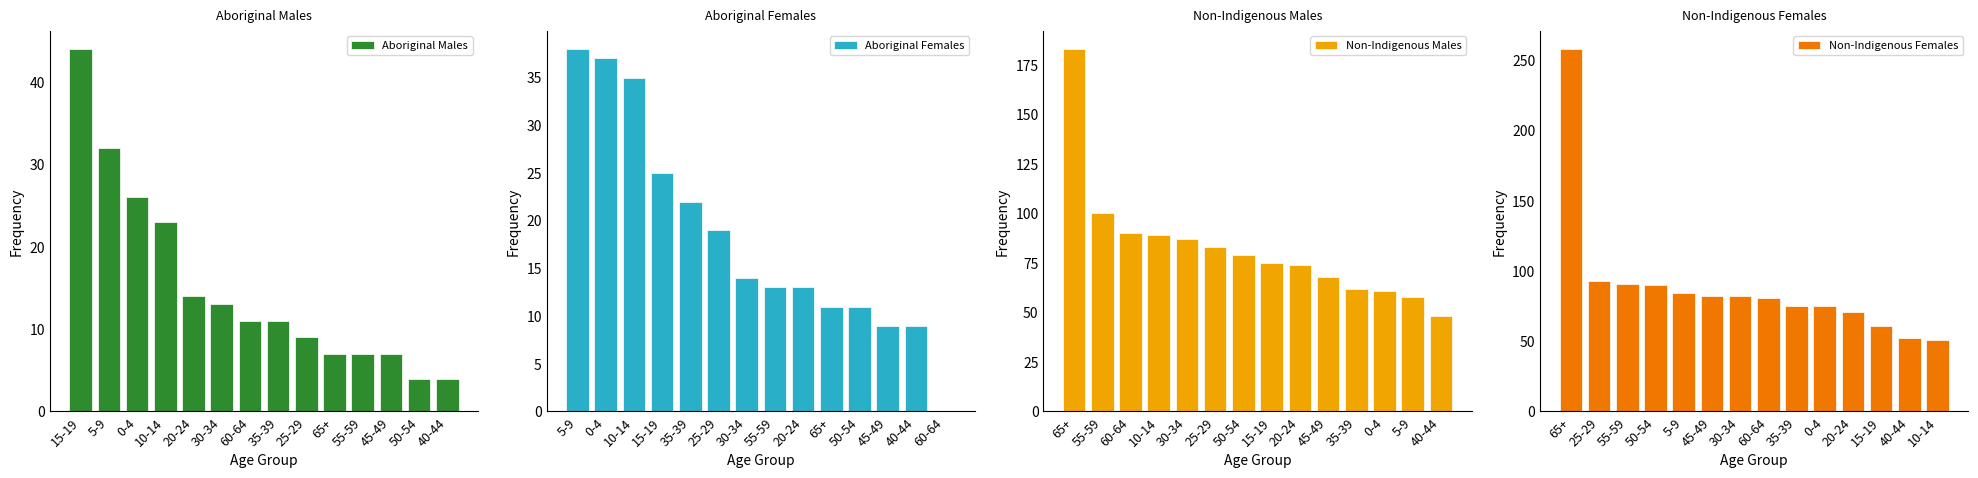

Reading right to left, transcribe all the data shown in this chart.

Aboriginal Males: 4	4	7	7	7	9	11	11	13	14	23	26	32	44
Aboriginal Females: 0	9	9	11	11	13	13	14	19	22	25	35	37	38
Non-Indigenous Males: 48	58	61	62	68	74	75	79	83	87	89	90	100	183
Non-Indigenous Females: 51	52	61	71	75	75	81	82	82	84	90	91	93	258